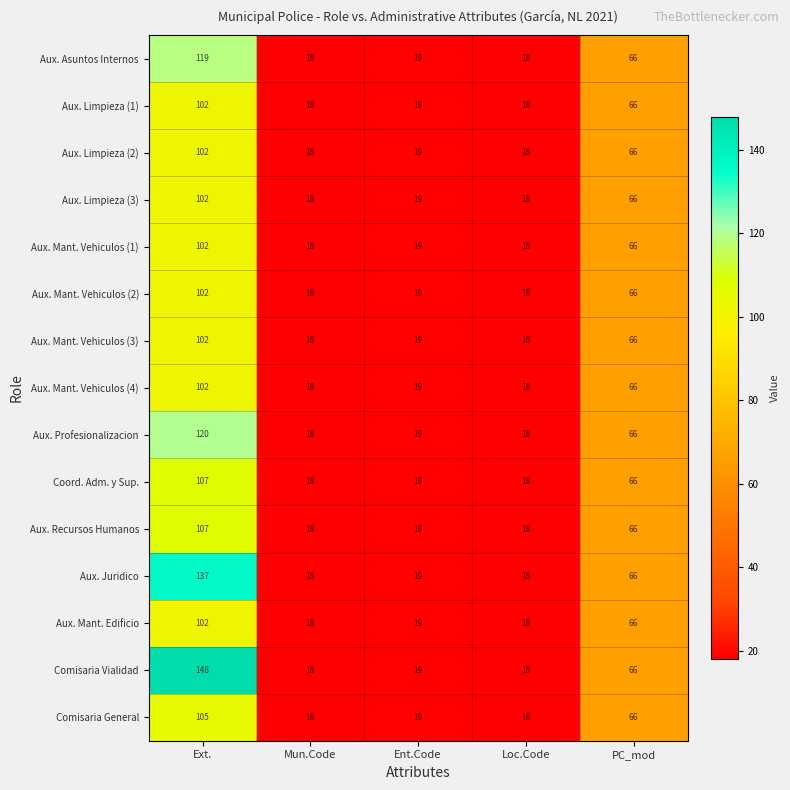

What is the maximum value shown in the chart?

148